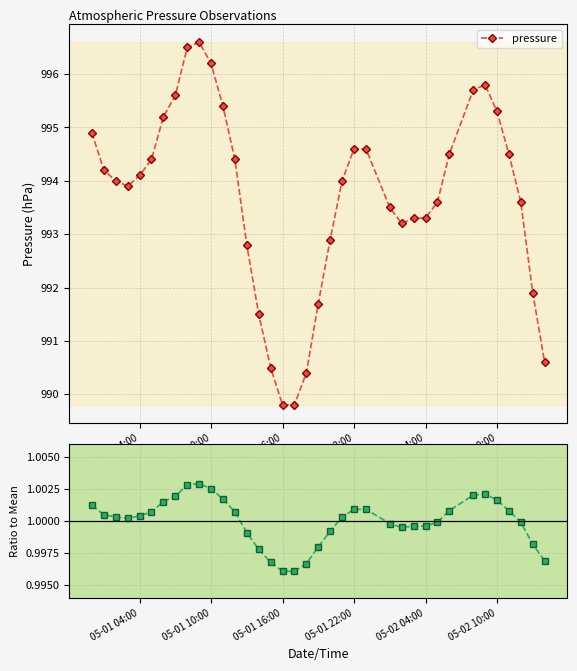

The value of pressure at 05-02 04:00 is 993.3. True or false?

True